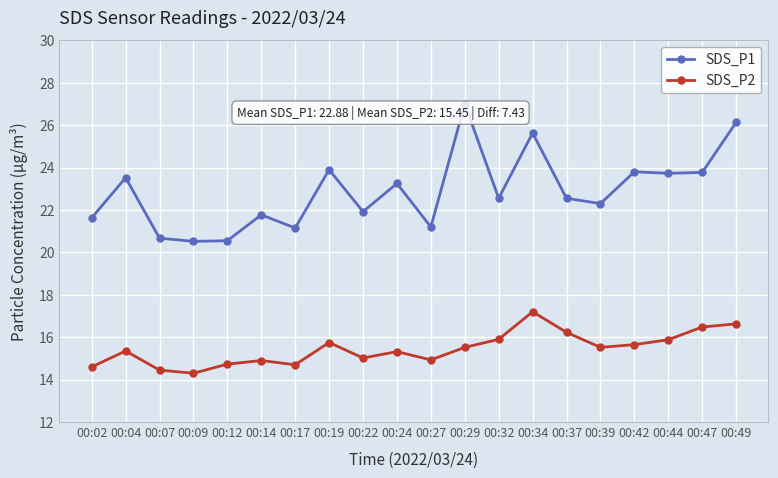

Read the SDS_P2 value at 00:39.

15.5